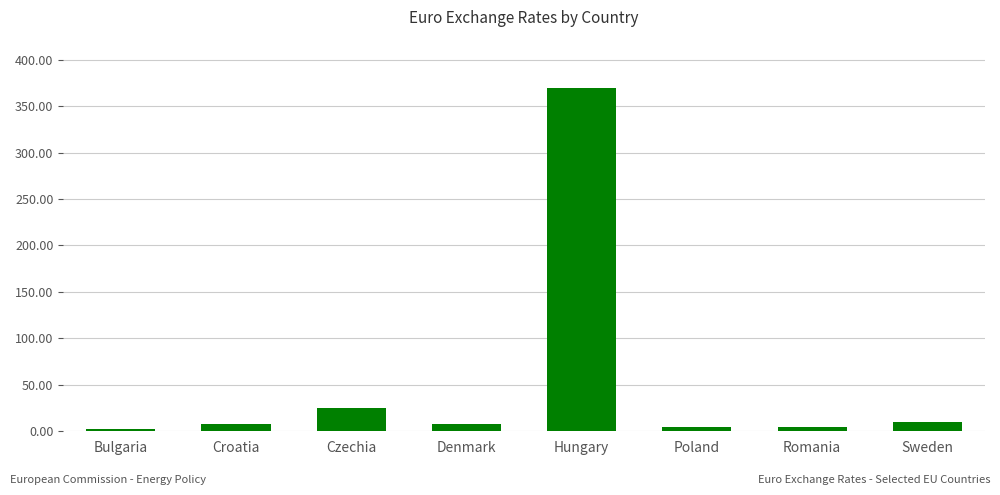

Which has a higher value, Croatia or Hungary?

Hungary